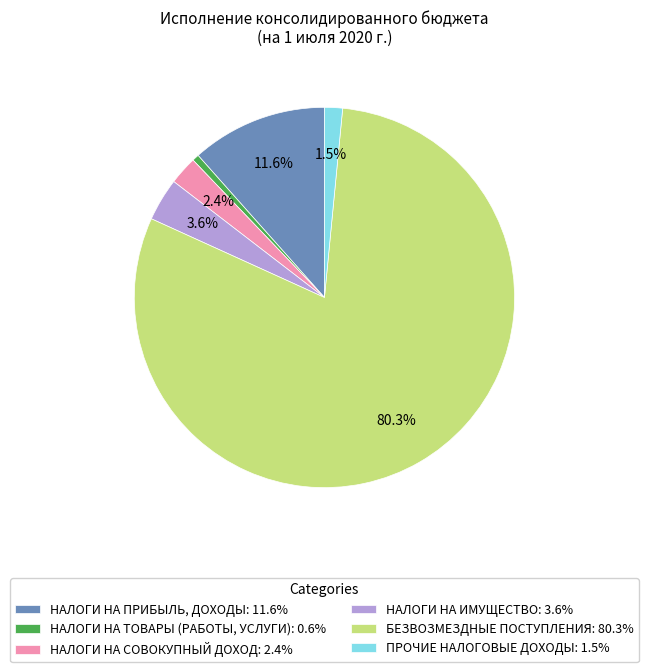

Which category accounts for the majority?

БЕЗВОЗМЕЗДНЫЕ ПОСТУПЛЕНИЯ